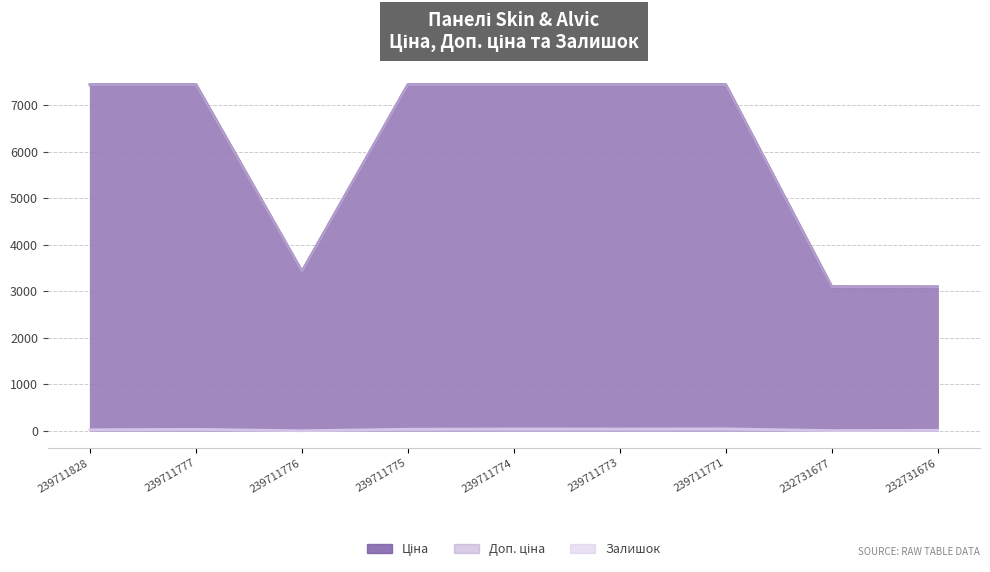

Is the value of Залишок at 239711775 greater than the value of Ціна at 232731676?

No